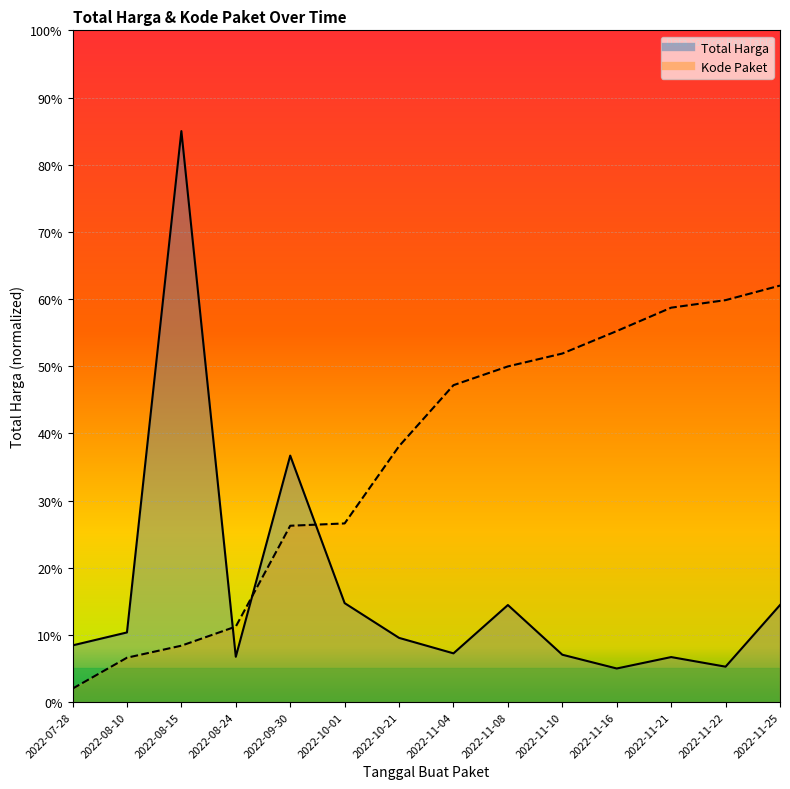

Reading left to right, list all the values displayed in this chart.

Total Harga: 2022-07-28=8.4	2022-08-10=10.4	2022-08-15=85.0	2022-08-24=6.7	2022-09-30=36.7	2022-10-01=14.7	2022-10-21=9.6	2022-11-04=7.3	2022-11-08=14.4	2022-11-10=7.1	2022-11-16=5.0	2022-11-21=6.7	2022-11-22=5.3	2022-11-25=14.4
Kode Paket: 2022-07-28=2.0	2022-08-10=6.6	2022-08-15=8.4	2022-08-24=11.2	2022-09-30=26.2	2022-10-01=26.6	2022-10-21=38.1	2022-11-04=47.2	2022-11-08=50.0	2022-11-10=51.9	2022-11-16=55.2	2022-11-21=58.7	2022-11-22=59.8	2022-11-25=62.0